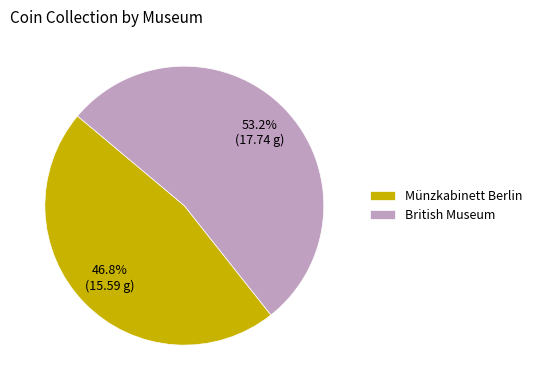

What percentage do British Museum and Münzkabinett Berlin together represent?

100.0%